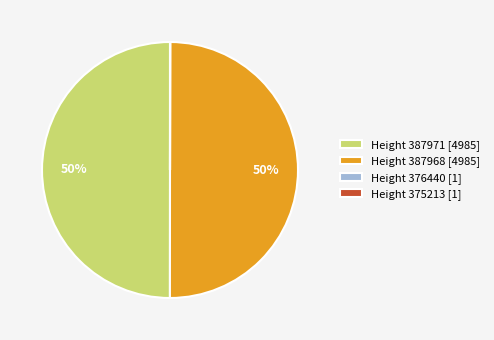

To the nearest percent, what percentage of the pie is Height 387971 [4985]?

50%